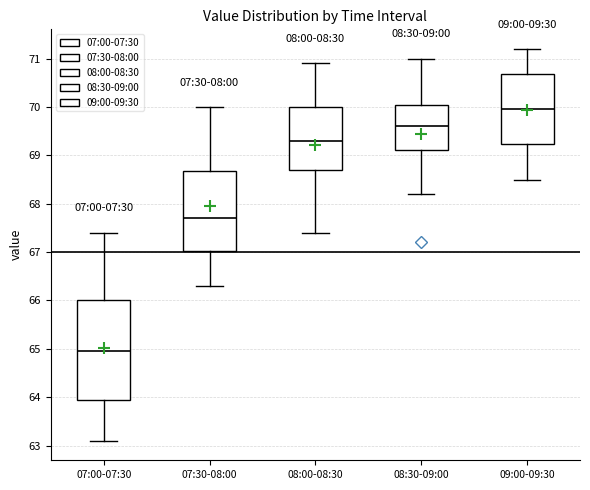

Reading left to right, transcribe this box plot: for each box, give where its median line is, the range the box spans, and where its two whiskers end, as read against the y-axis. The values are not printed on the chart, so give them approximately, as read against the axis.

07:00-07:30: median 65.0, box 64.0 to 66.0, whiskers 63.1 to 67.4
07:30-08:00: median 67.7, box 67.0 to 68.7, whiskers 66.3 to 70.0
08:00-08:30: median 69.3, box 68.7 to 70.0, whiskers 67.4 to 70.9
08:30-09:00: median 69.6, box 69.1 to 70.1, whiskers 68.2 to 71.0
09:00-09:30: median 70.0, box 69.2 to 70.7, whiskers 68.5 to 71.2